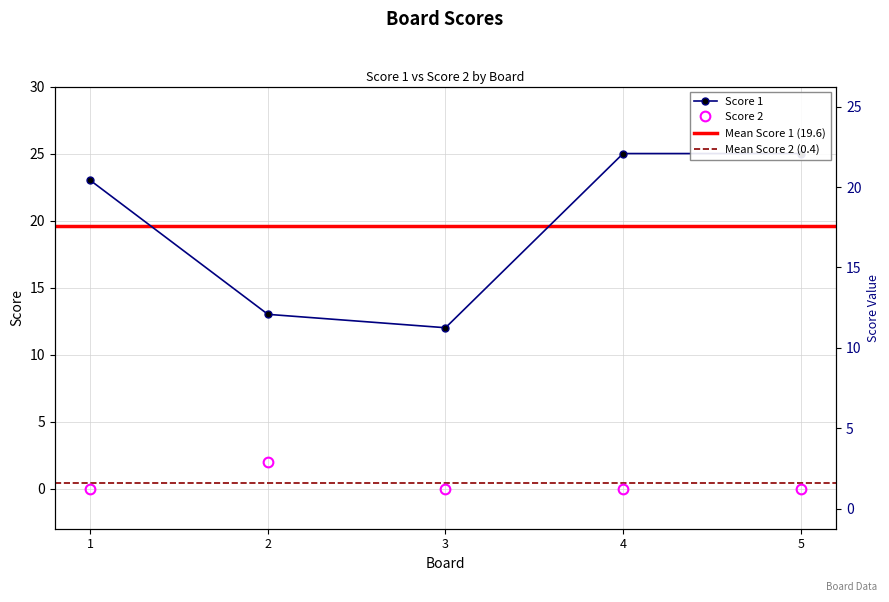

Between 5 and 3, which is larger?

5